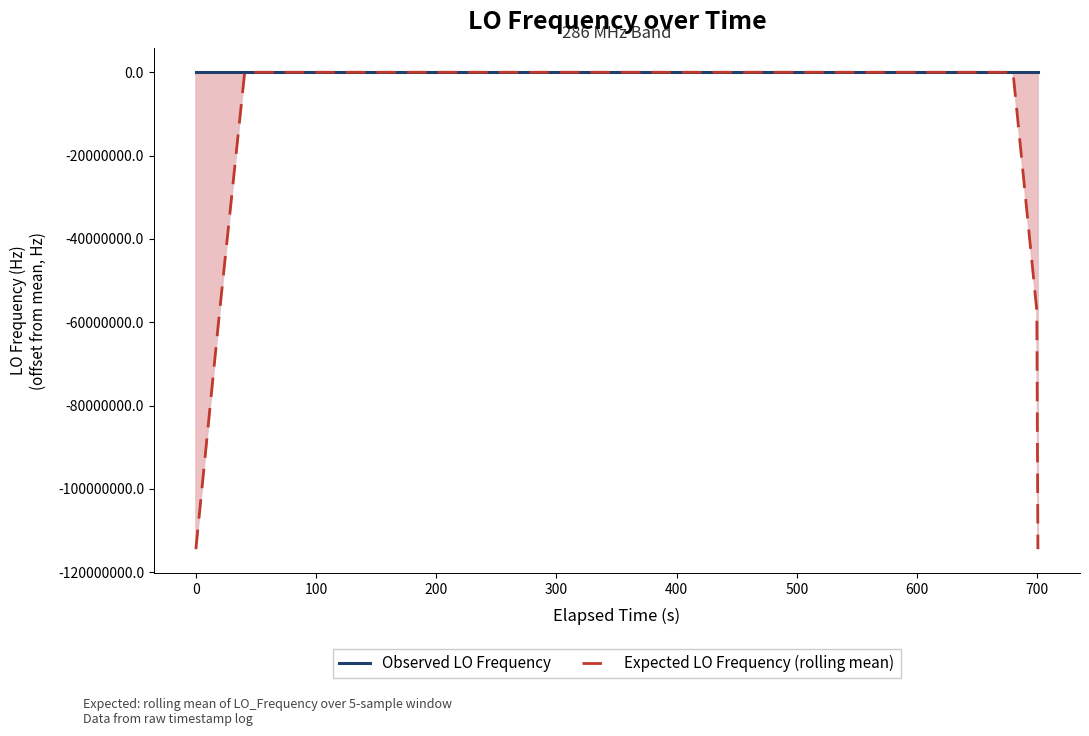

How many times do Observed LO Frequency and Expected LO Frequency (rolling mean) cross each other?

16